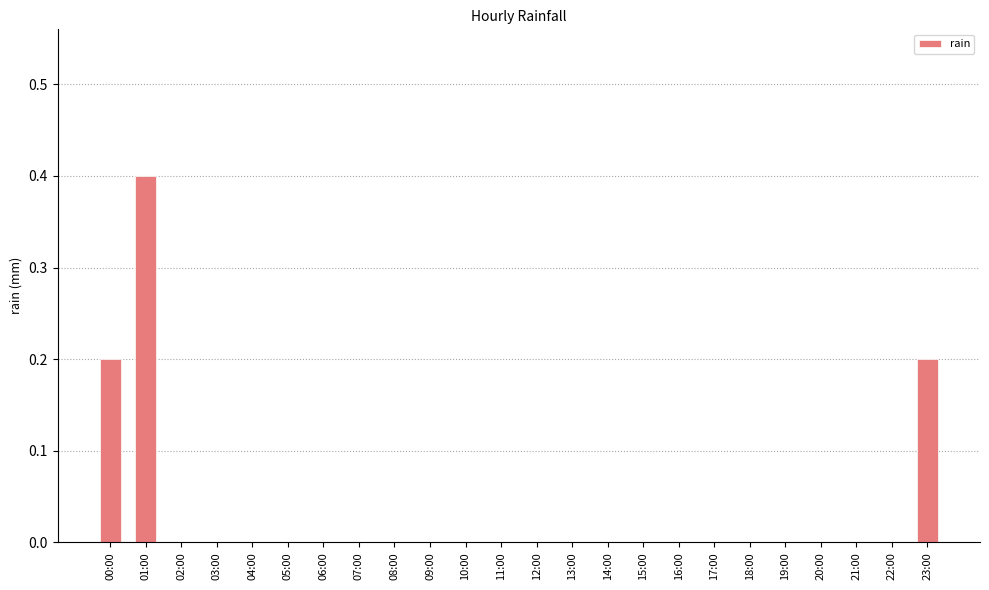

What is the sum of all values?

0.8